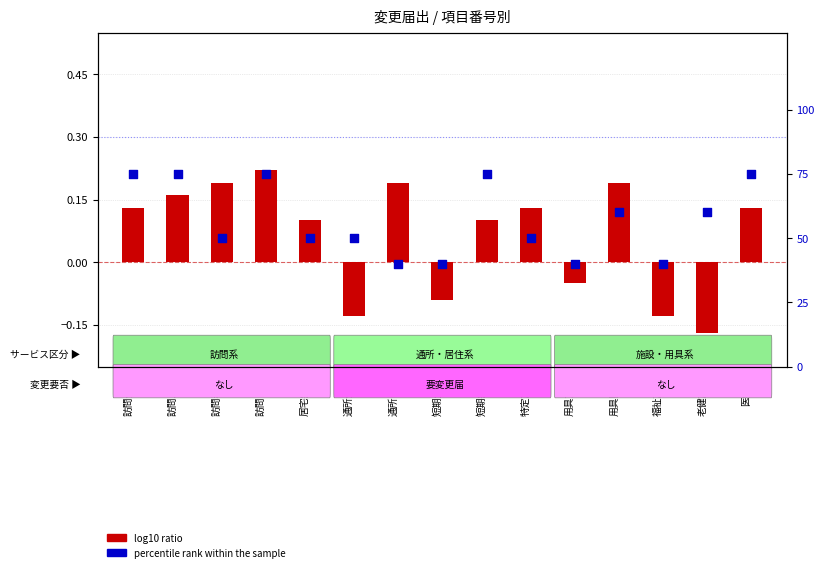

Which series reaches the minimum Y coordinate?

log10 ratio